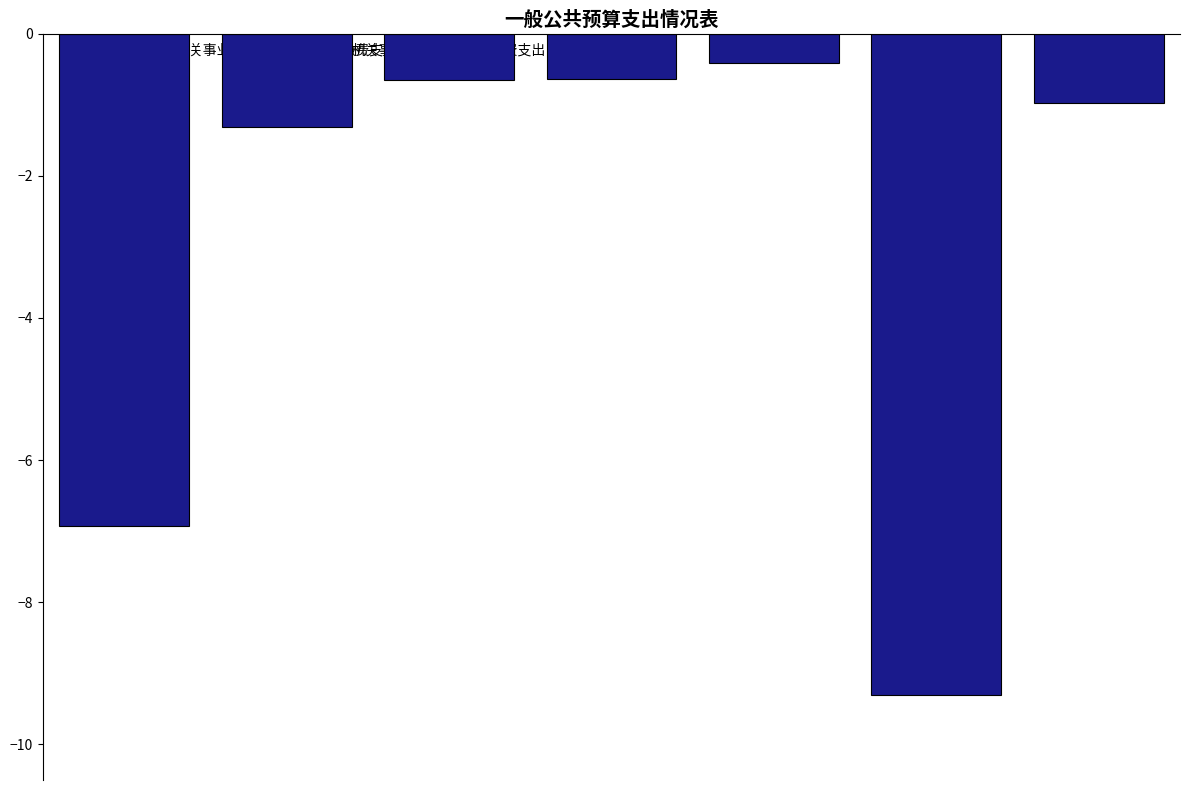

Which category has the highest value across all series?

公务员医疗补助